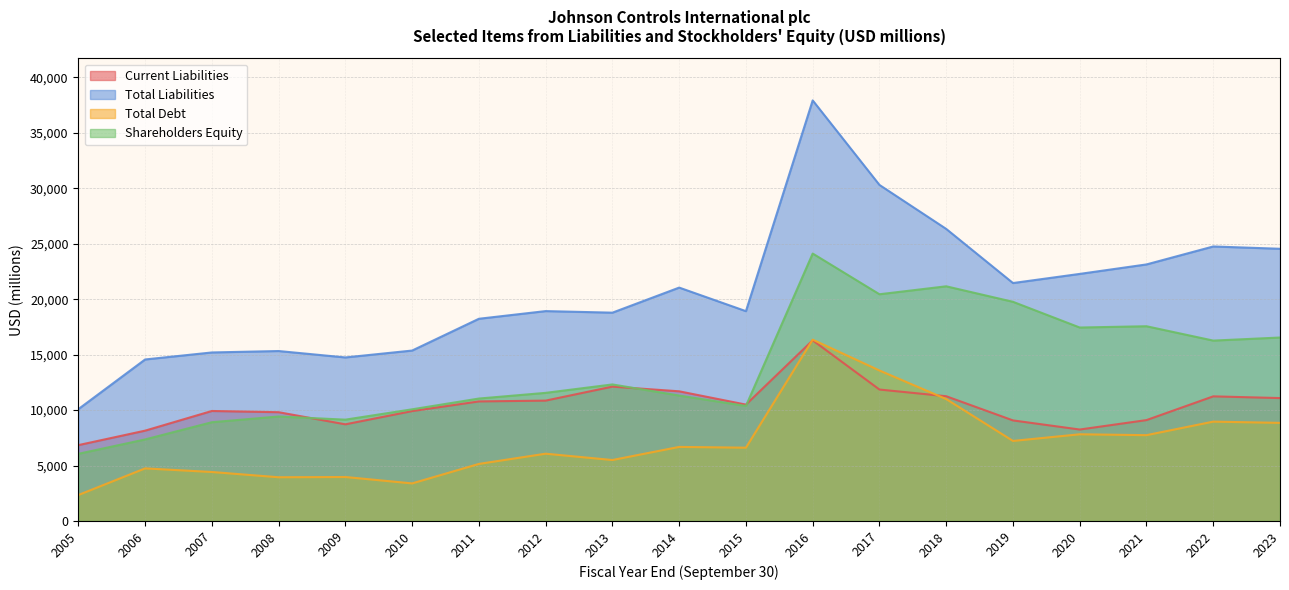

At which category does the chart reach its minimum across all series?

2005